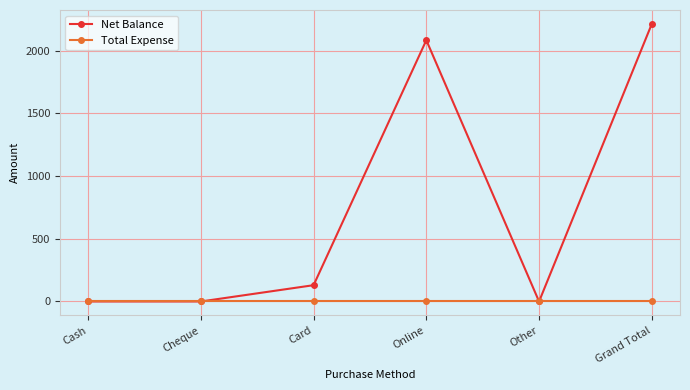

What is the label of the 1st point from the right?

Grand Total